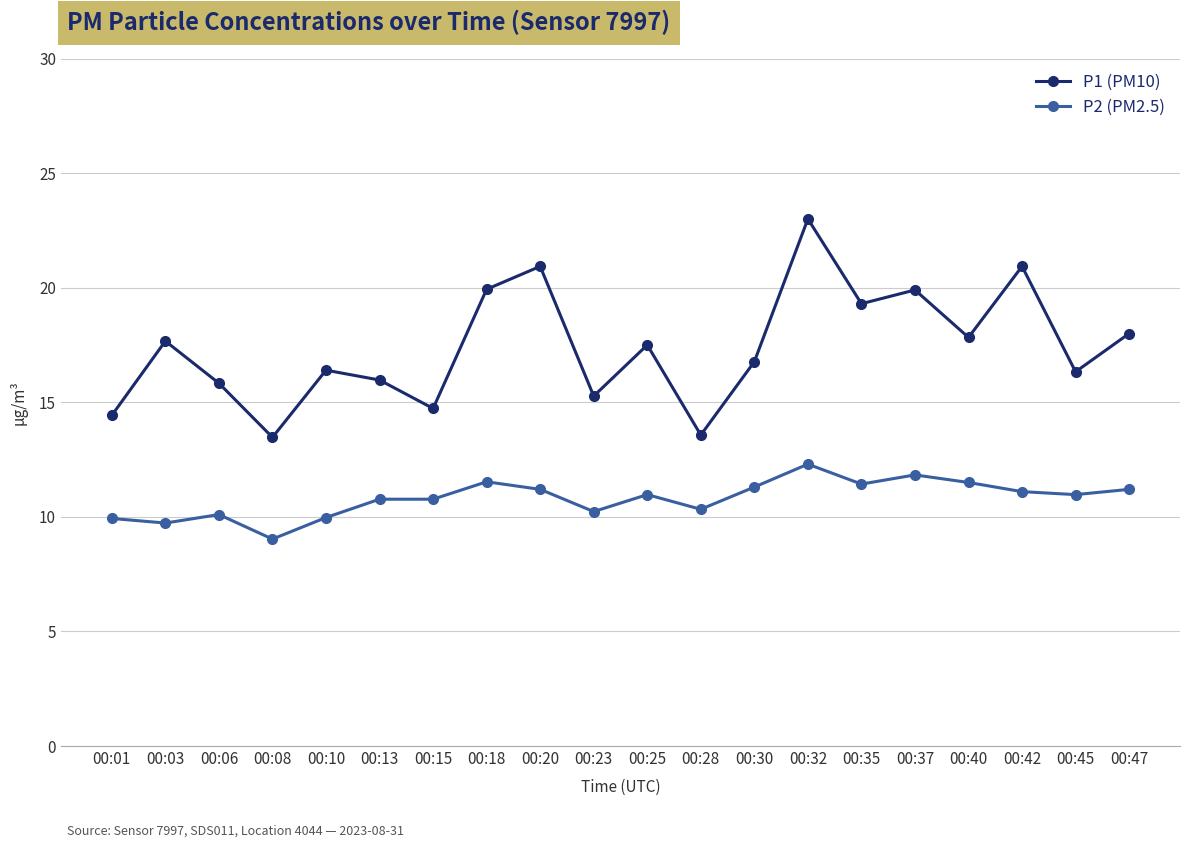

List the series in order of their peak value, highest first.

P1 (PM10), P2 (PM2.5)